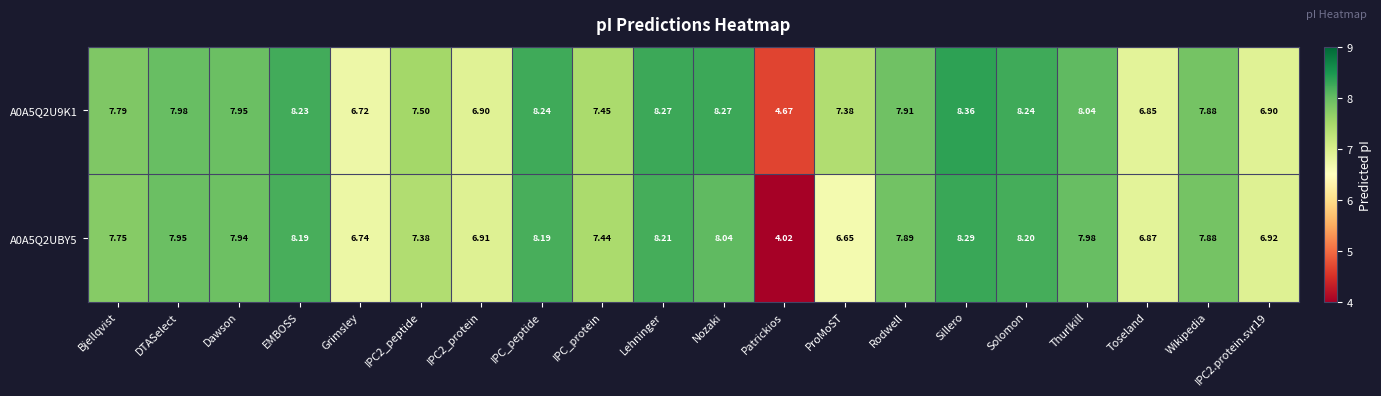

At which label does A0A5Q2U9K1 first exceed 7?

Bjellqvist